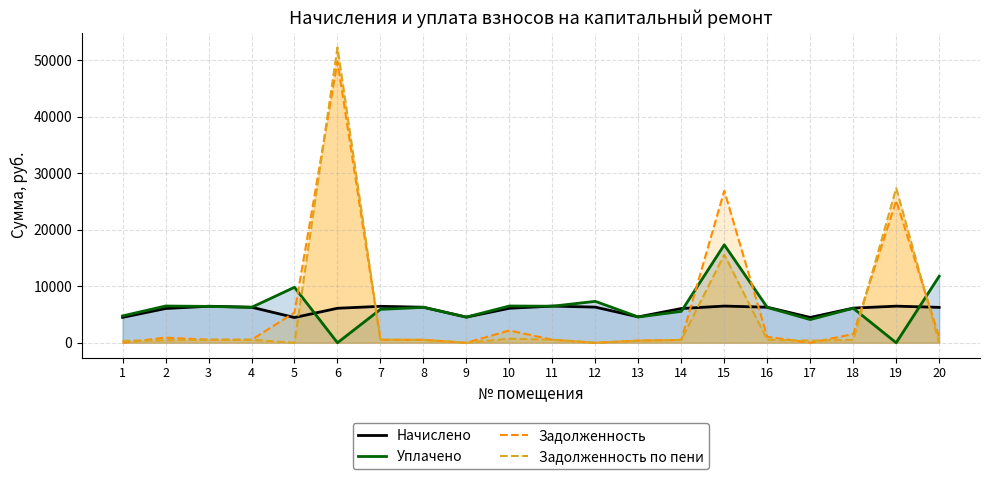

What is the average value of the Уплачено series?

6319.0